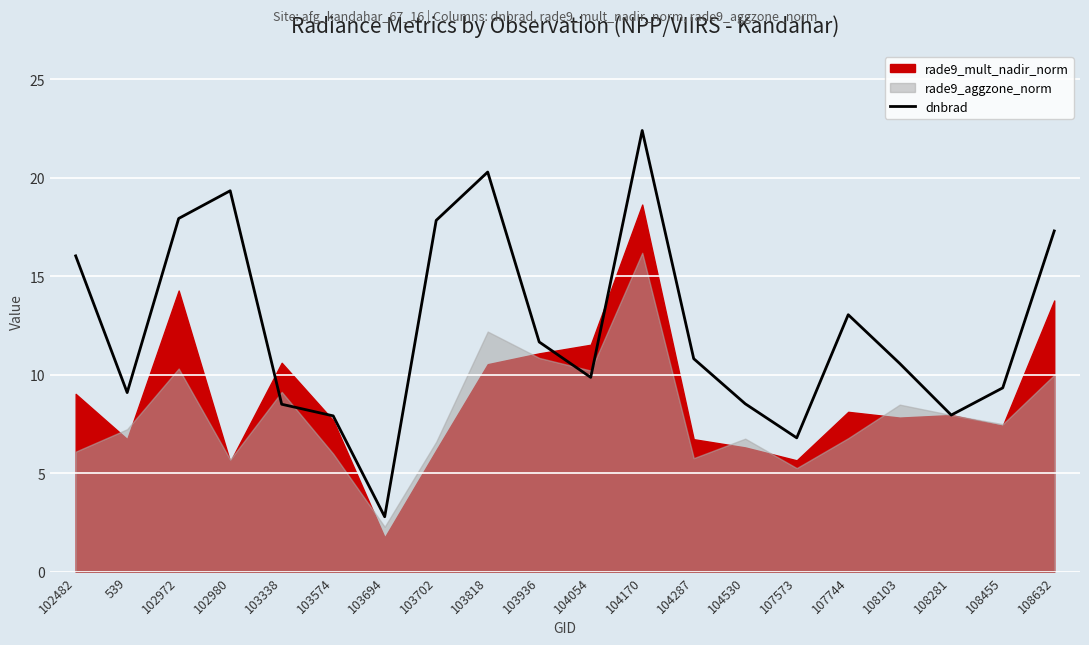

At which label does dnbrad reach its peak?

104170